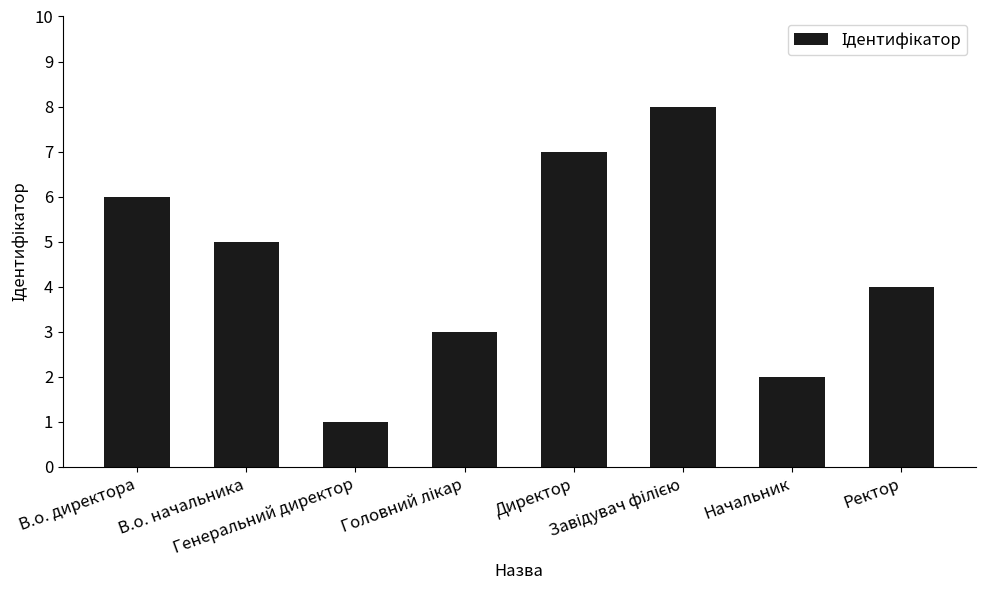

How many values are below 5?

4